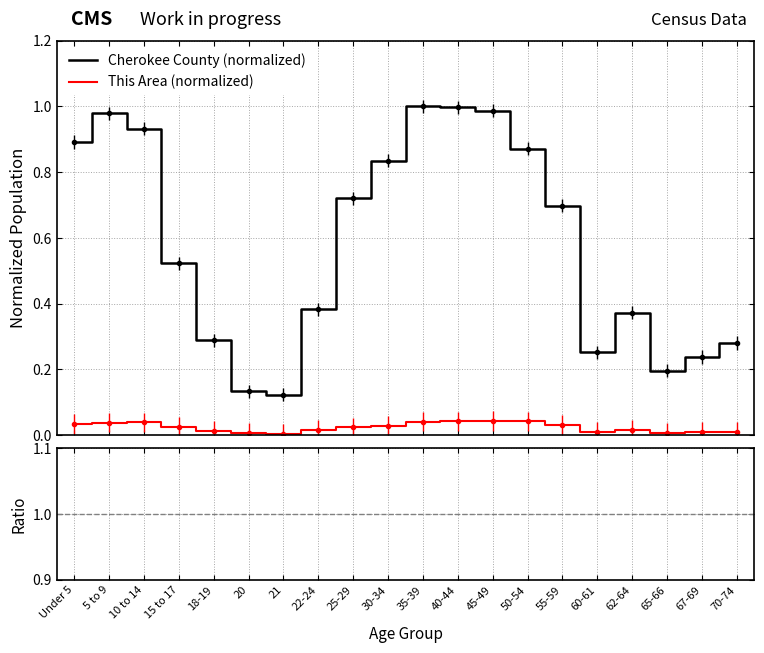

Is it true that This Area (normalized) equals 0.0 at 70-74?

True